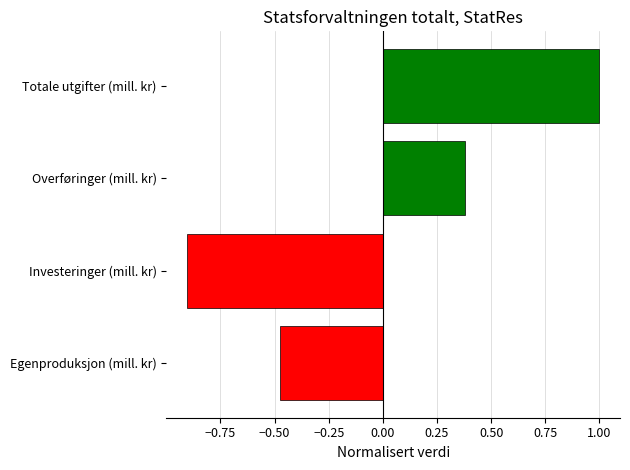

What is the difference between the values at Totale utgifter (mill. kr) and Investeringer (mill. kr)?

1.9